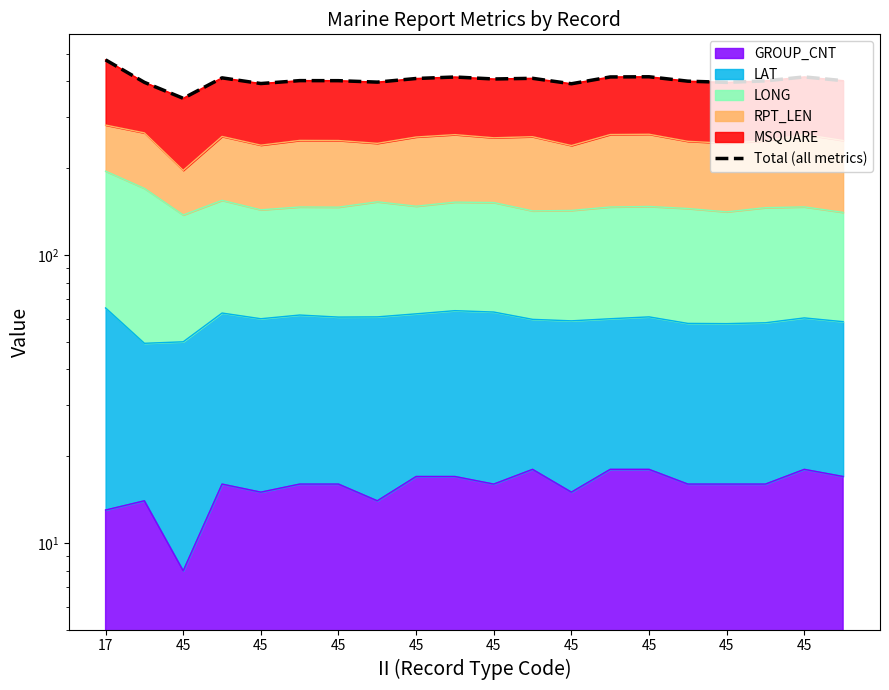

Count the number of categories in the chart.

20